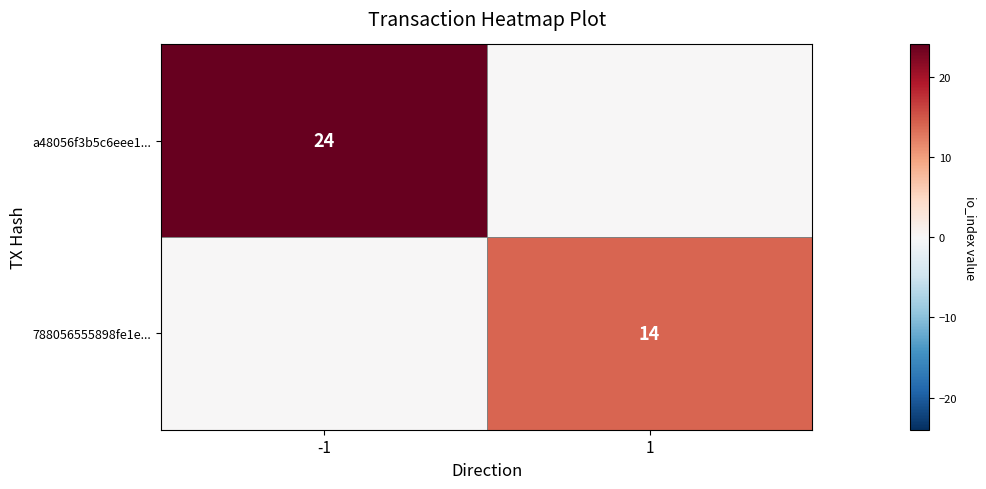

The 788056555898fe1e... series shows 8 at 1. True or false?

False